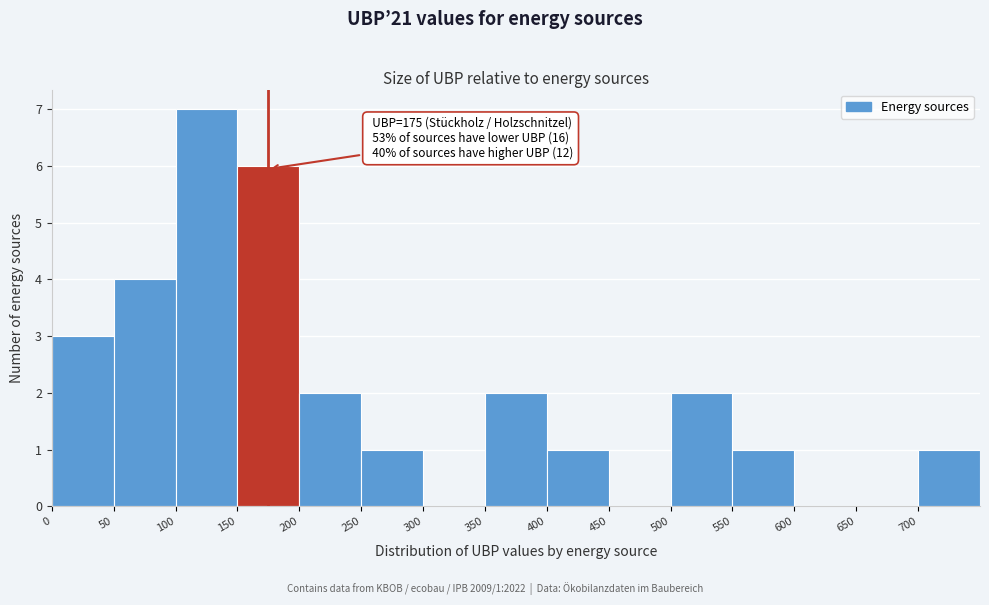

Over which range of the x-axis is the bar tallest?

100 to 150